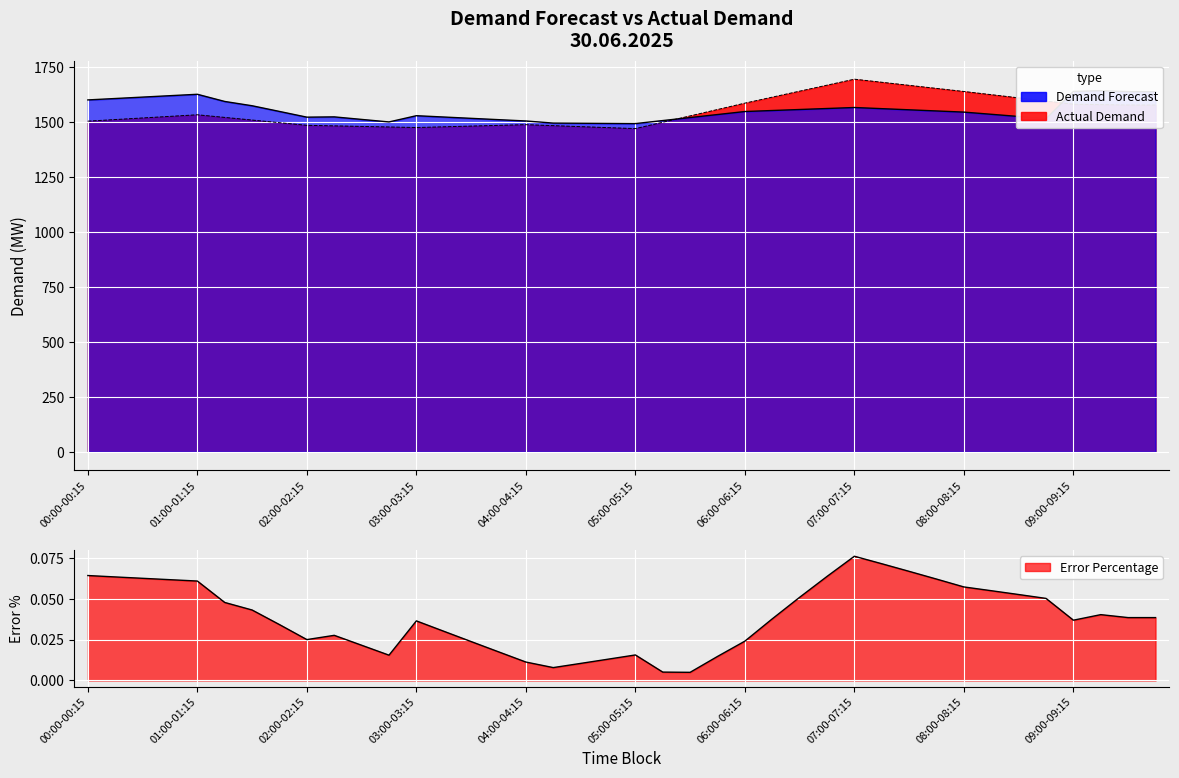

At 16, list the series in order from smallest to largest.

Error Percentage, Actual Demand, Demand Forecast